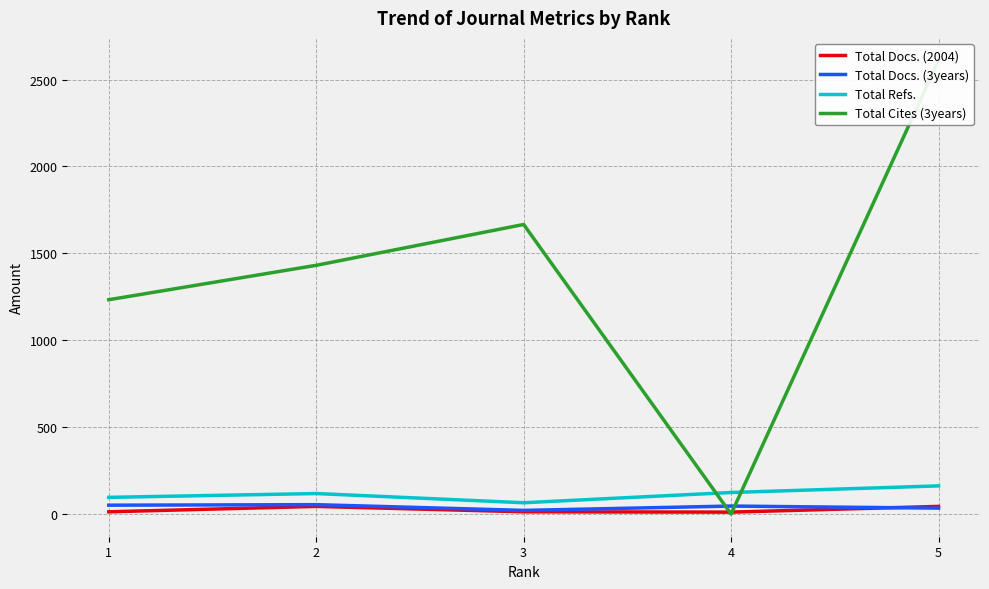

True or false: Total Docs. (2004) and Total Refs. intersect in this chart.

False